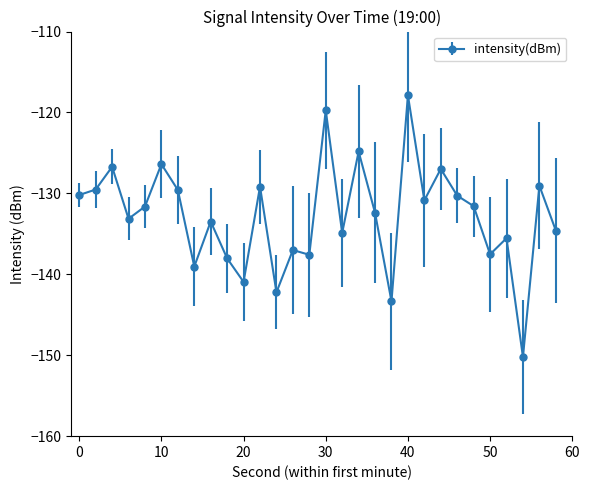

What is the greatest value displayed?

-117.9